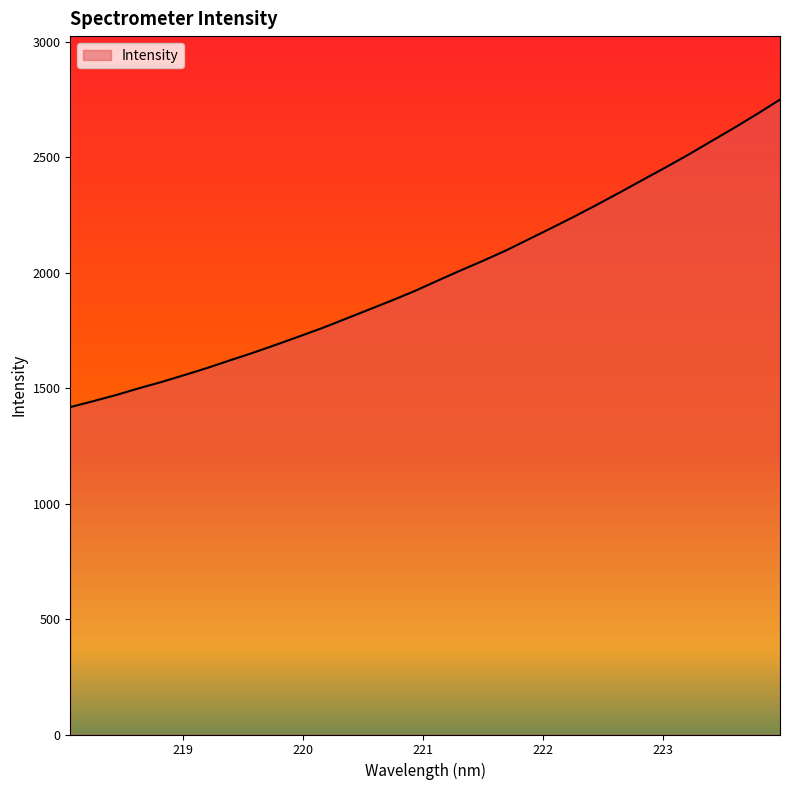

What is the difference between the maximum and minimum values?

1332.2